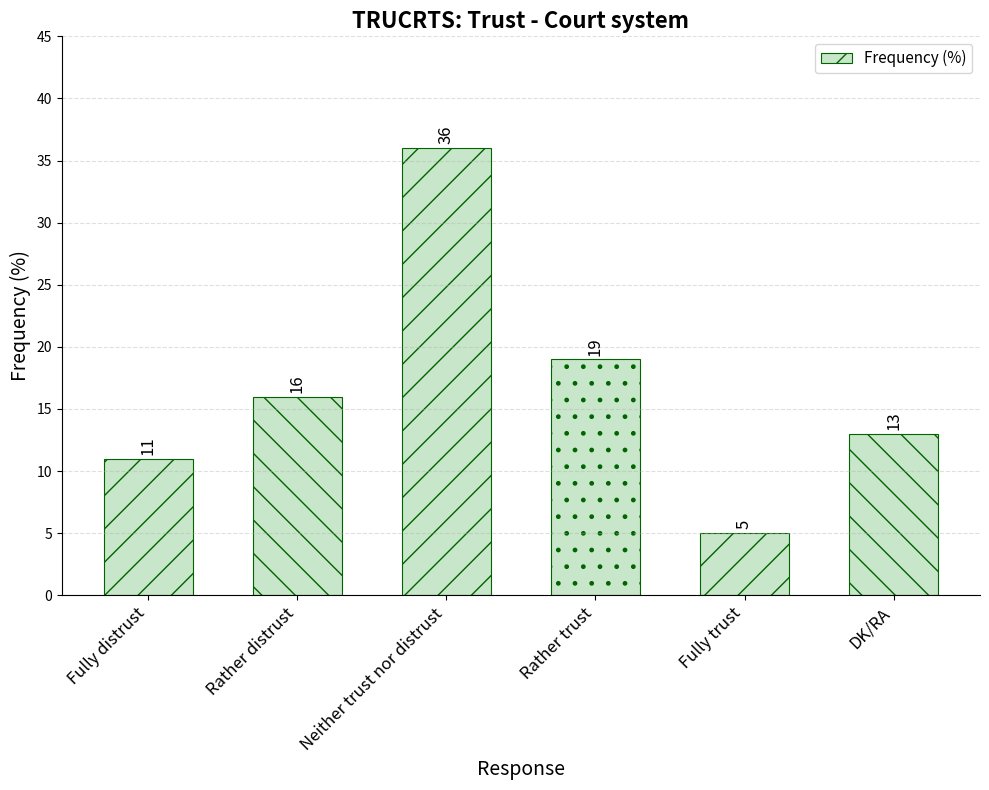

Where is the data nearest to the value 20?

Rather trust